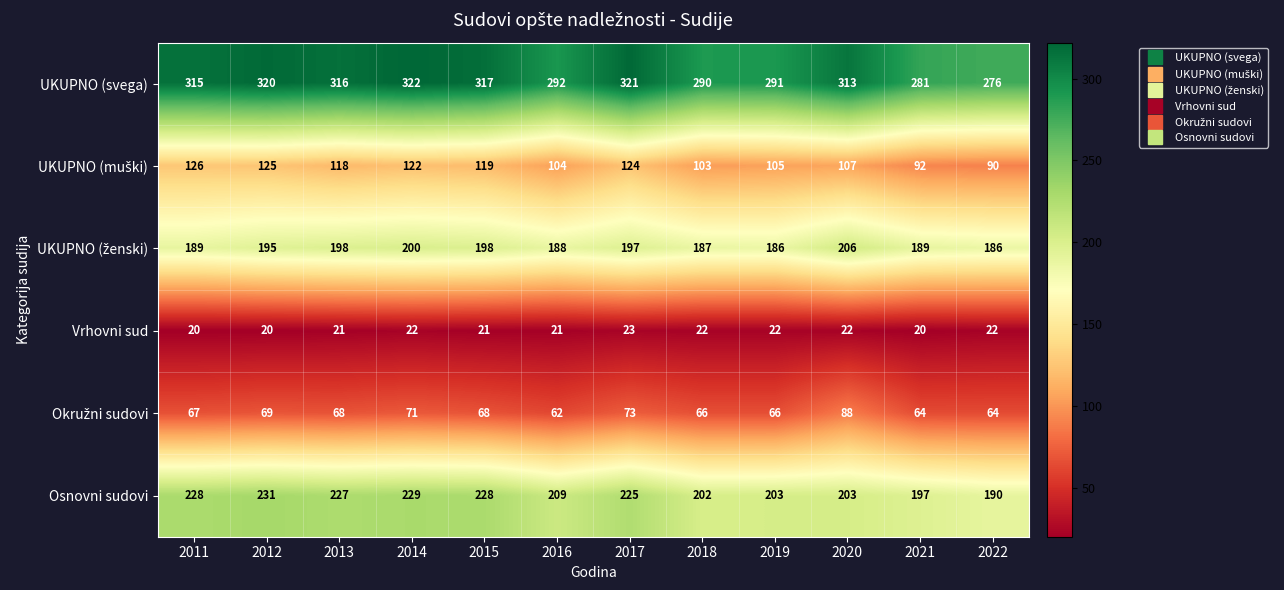

At how many categories does at least one series exceed 51?

12